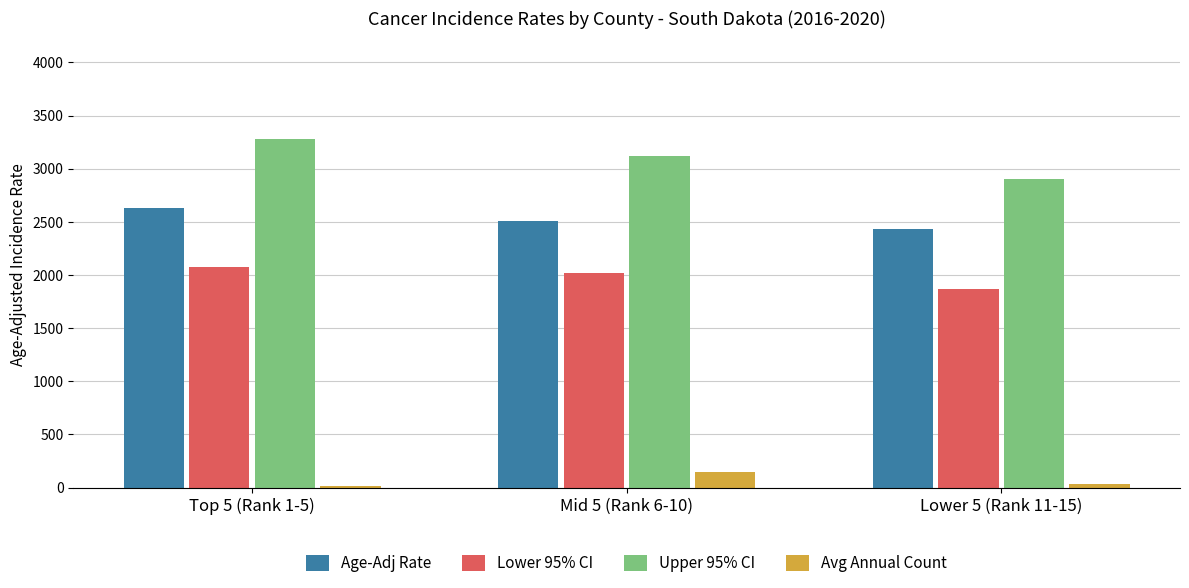

Count the number of categories in the chart.

3